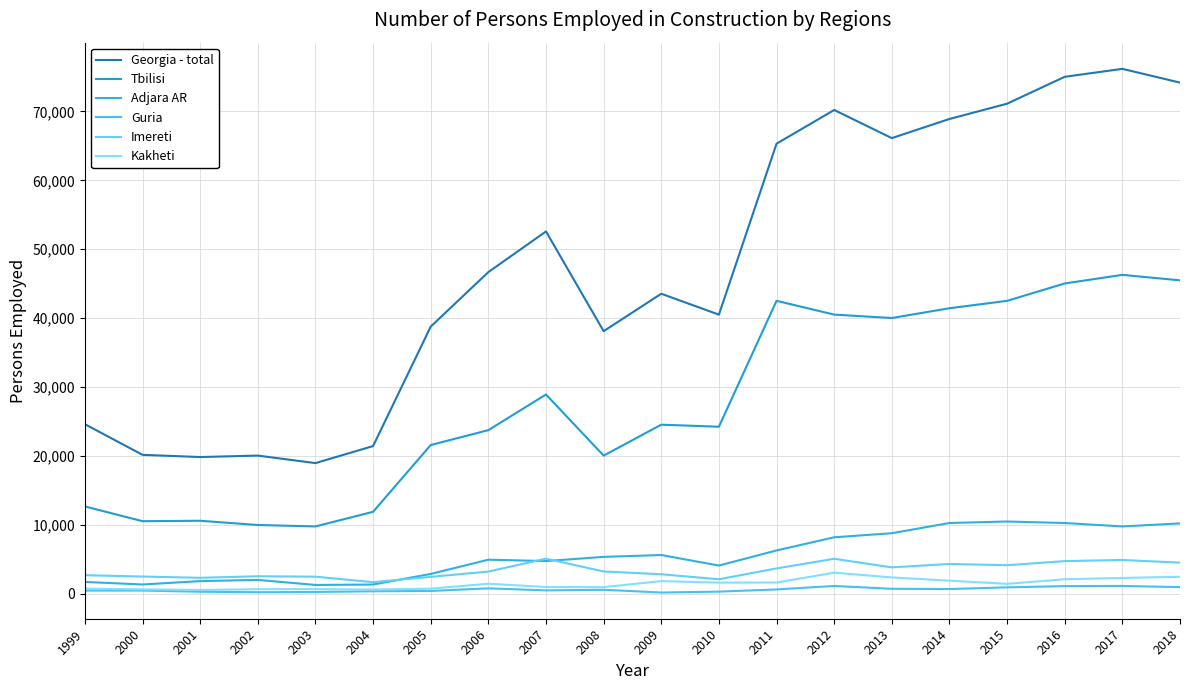

Does the chart display data point markers on the line(s)?

No